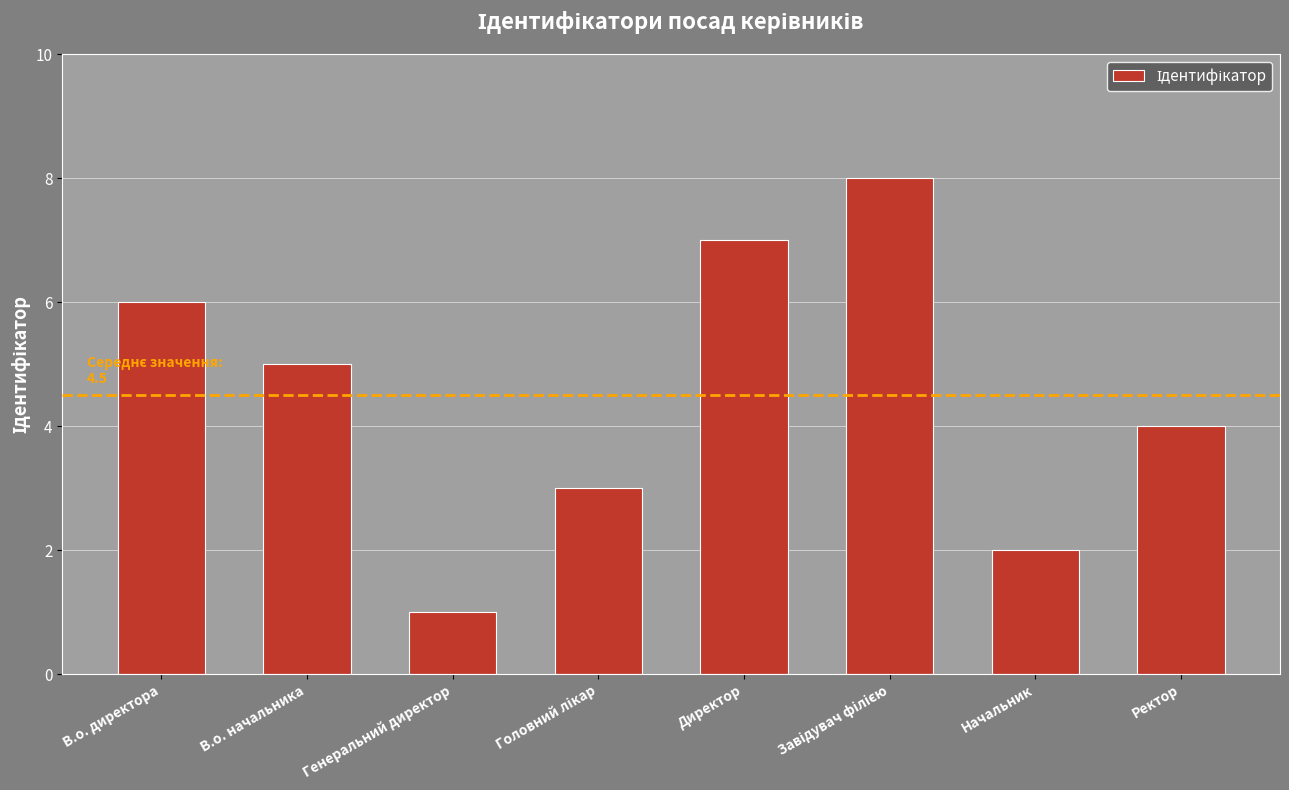

The value at В.о. директора is 6. True or false?

True